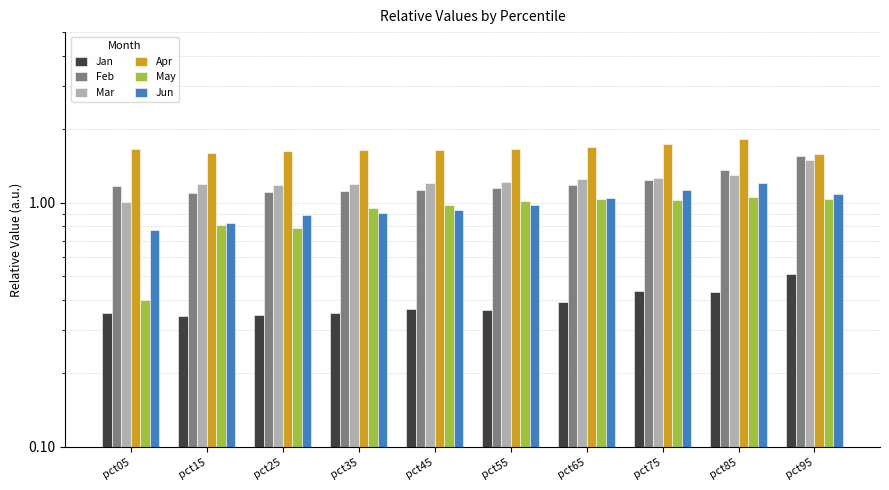

What is the average value of the Apr series?

1.7